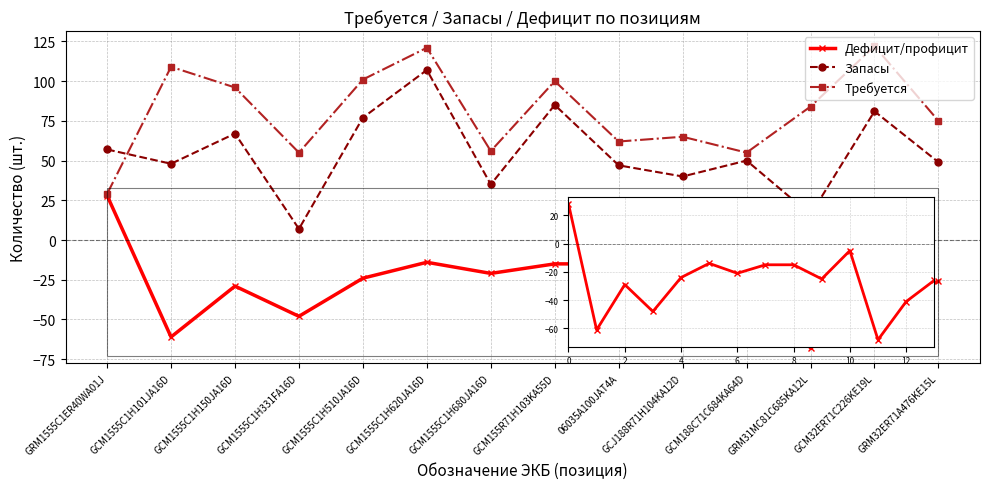

Between GCM1555C1H101JA16D and GRM31MC81C685KA12L, which series saw the biggest shift?

Запасы